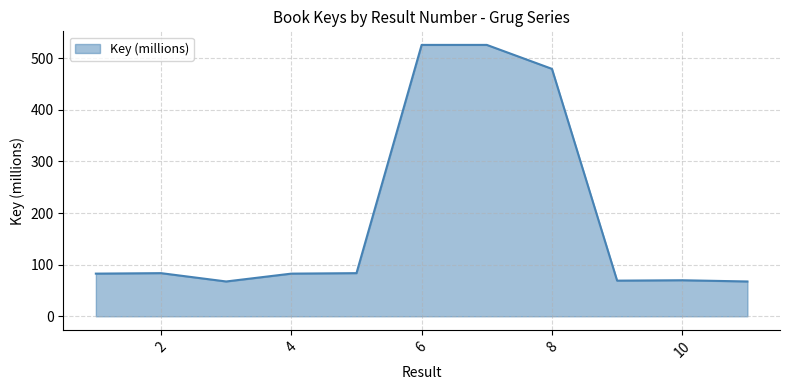

Read the value at 10.

69.8